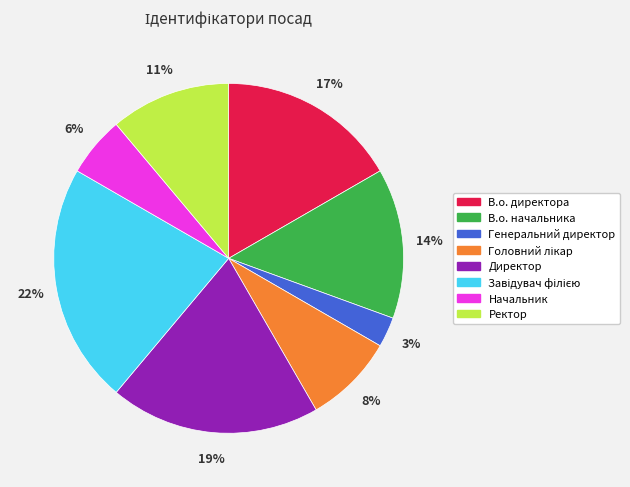

True or false: В.о. директора accounts for 17% of the total.

True